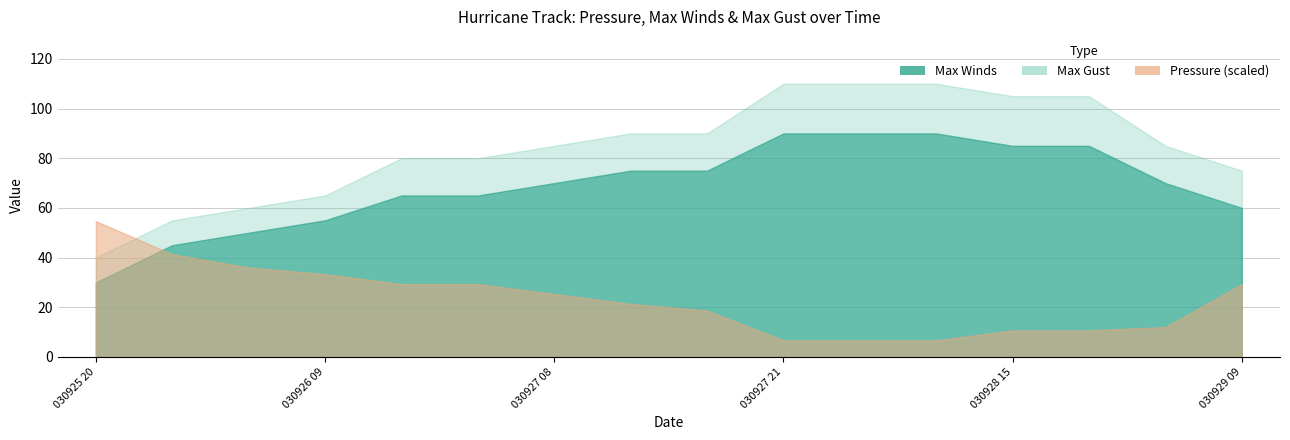

At which label is Max Winds closest to 60?

030929 09